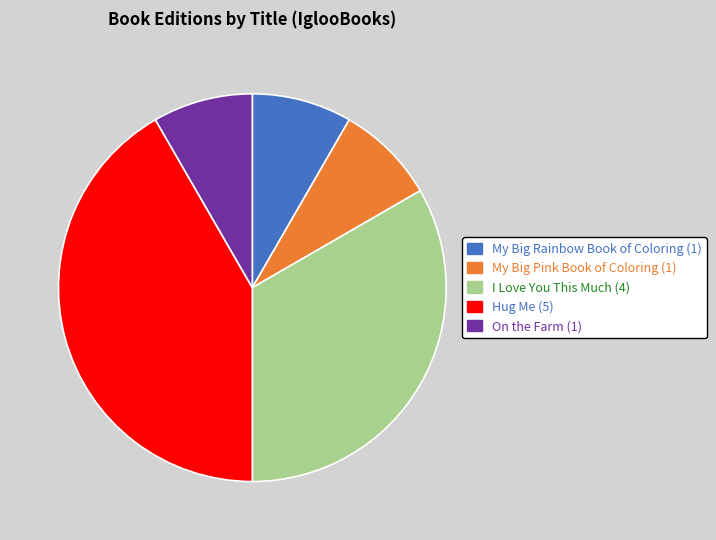

True or false: On the Farm accounts for 23% of the total.

False